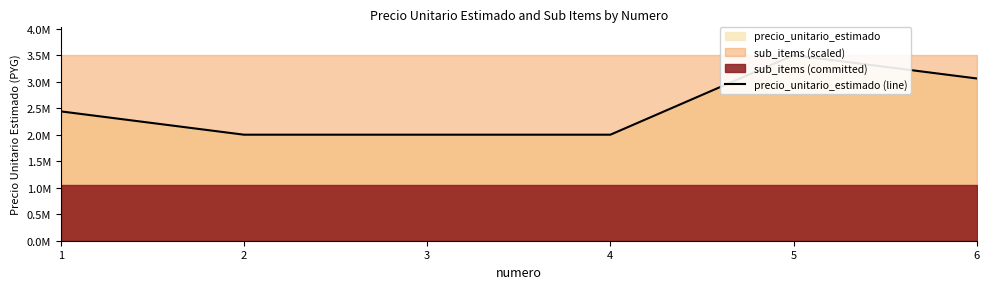

True or false: the data shows 3060000 at 6.

True